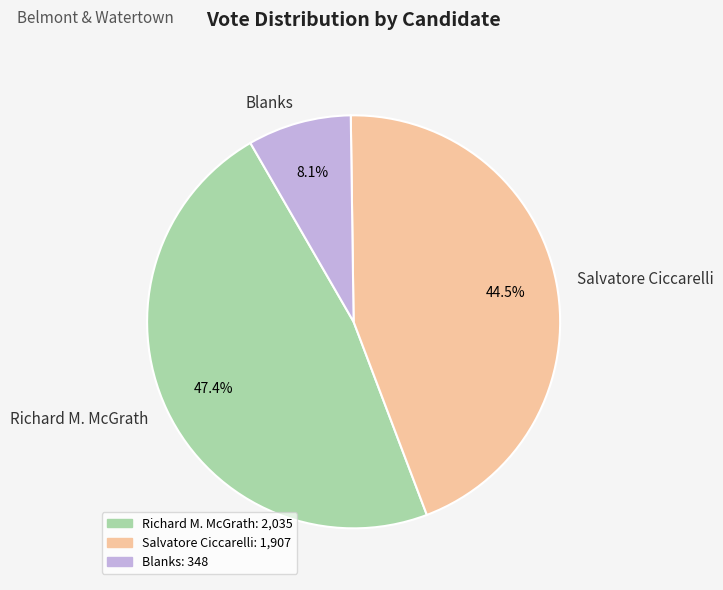

To the nearest percent, what is the difference between the largest and smallest slice percentages?

39%